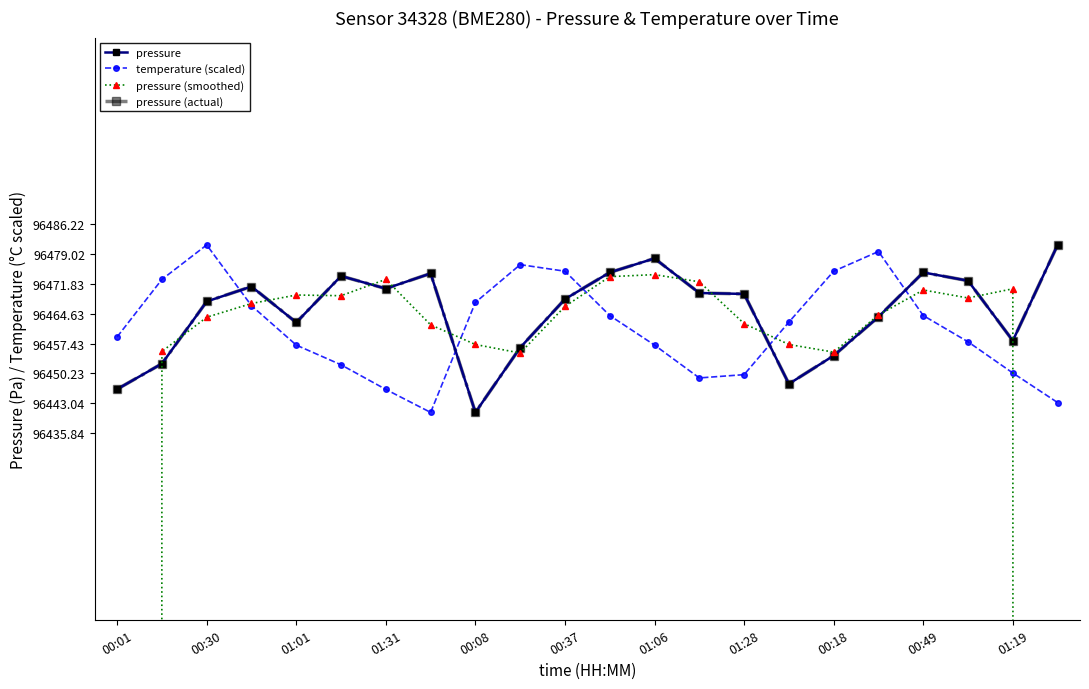

How many values in the pressure series exceed 96469?

11